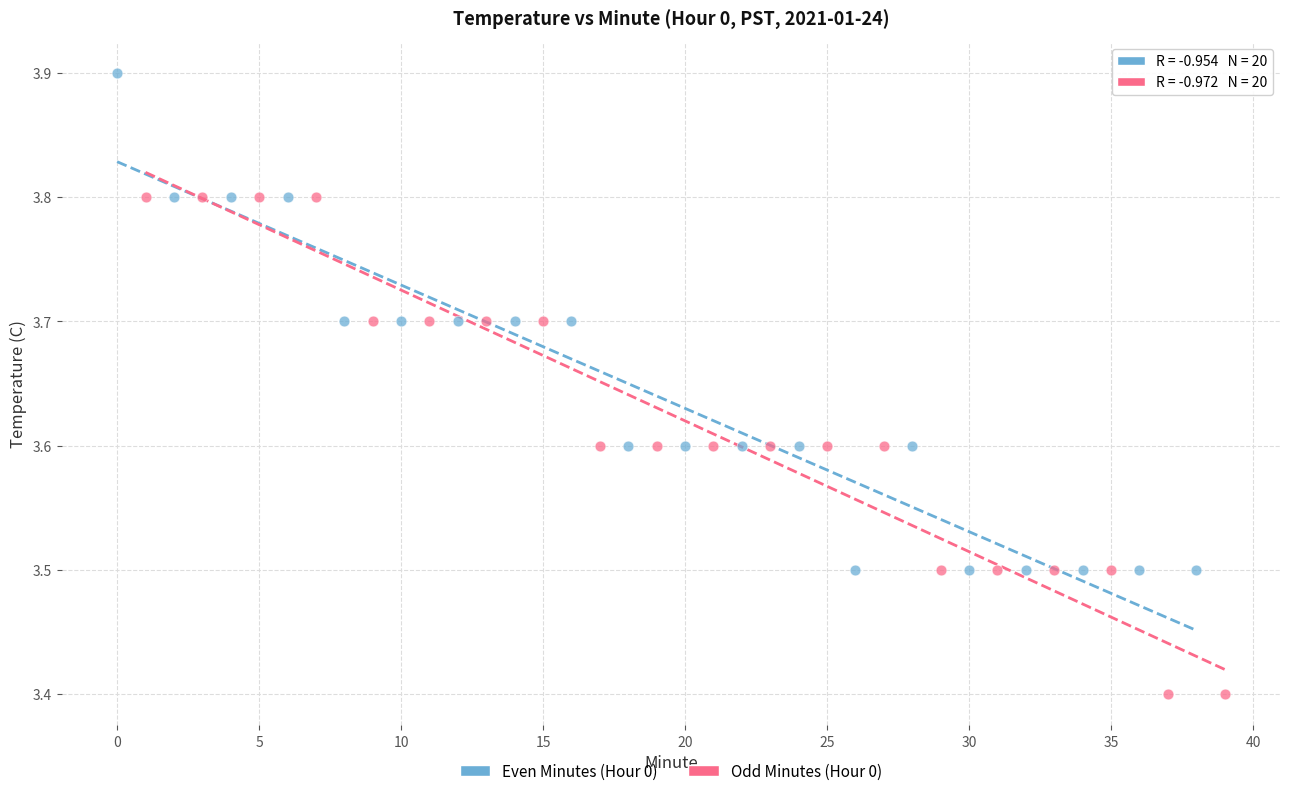

Which series reaches the maximum Y coordinate?

Even Minutes (Hour 0)